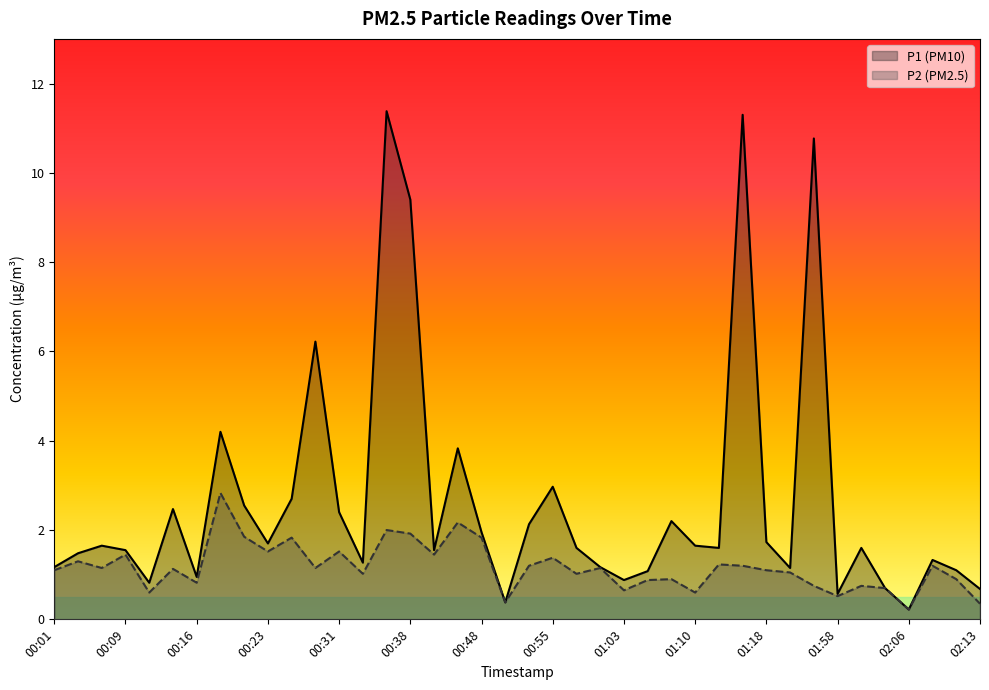

What is the sum of the P2 values at 00:21 and 01:08?

2.8